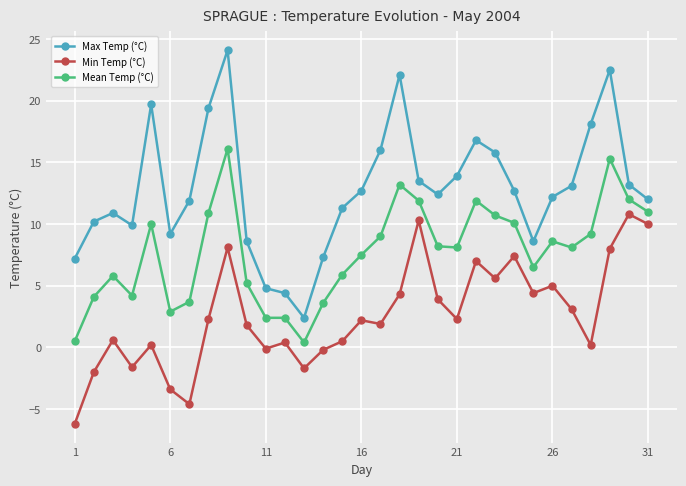

Which series has the widest spread of values?

Max Temp (°C)